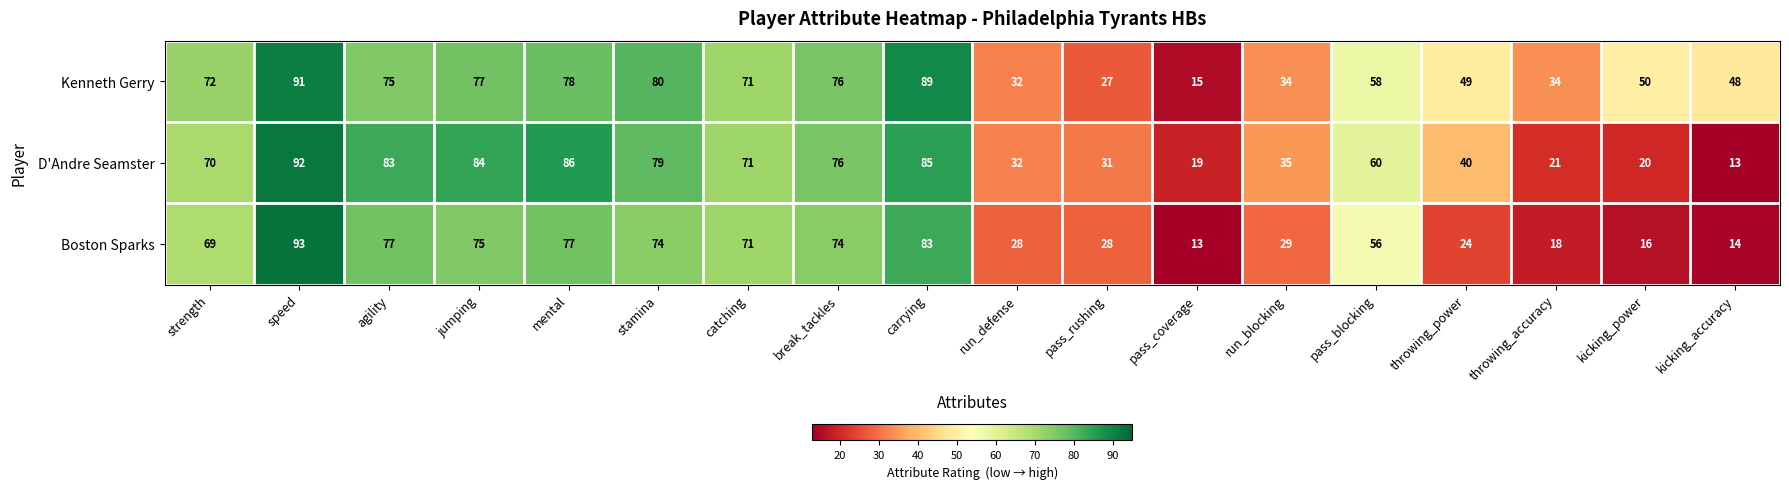

What is the difference between the maximum and second lowest values in the D'Andre Seamster series?

73